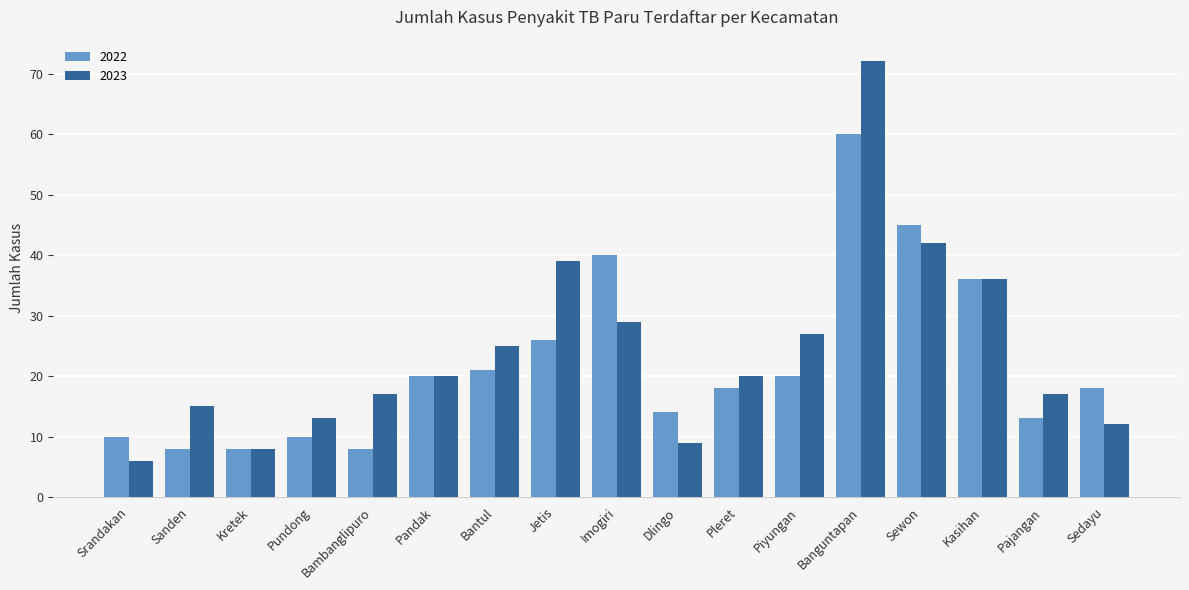

At which category is the sum across all series the highest?

Banguntapan